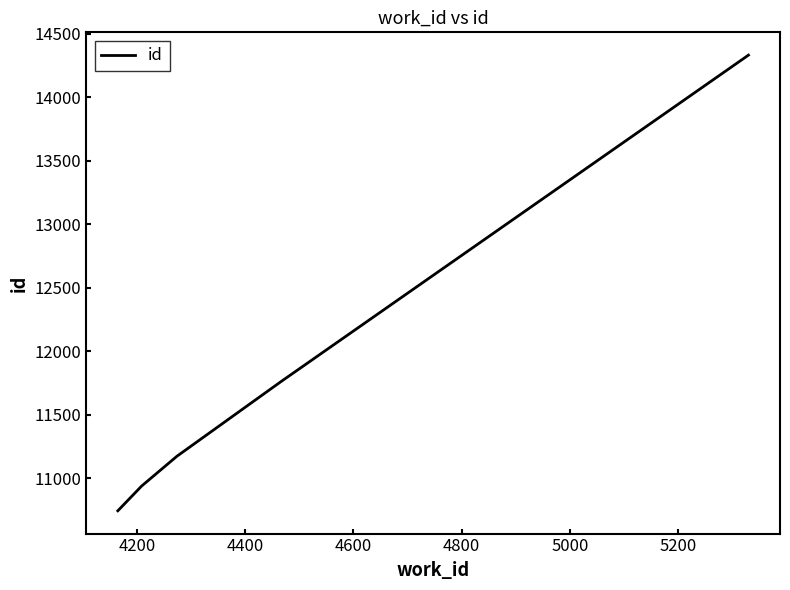

What is the minimum value shown in the chart?

10742